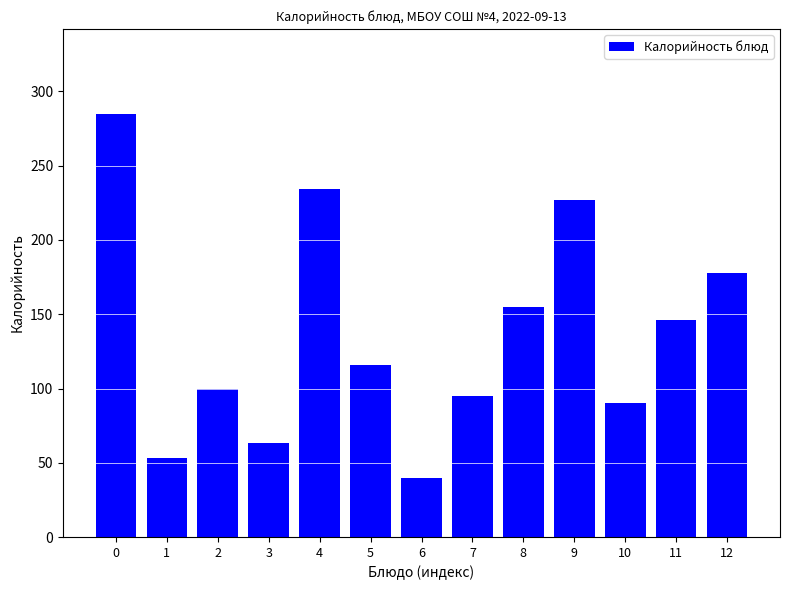

Reading left to right, what are all the values shown in this chart?

0=285	1=53	2=100	3=63	4=234	5=116	6=40	7=95	8=155	9=227	10=90	11=146	12=178